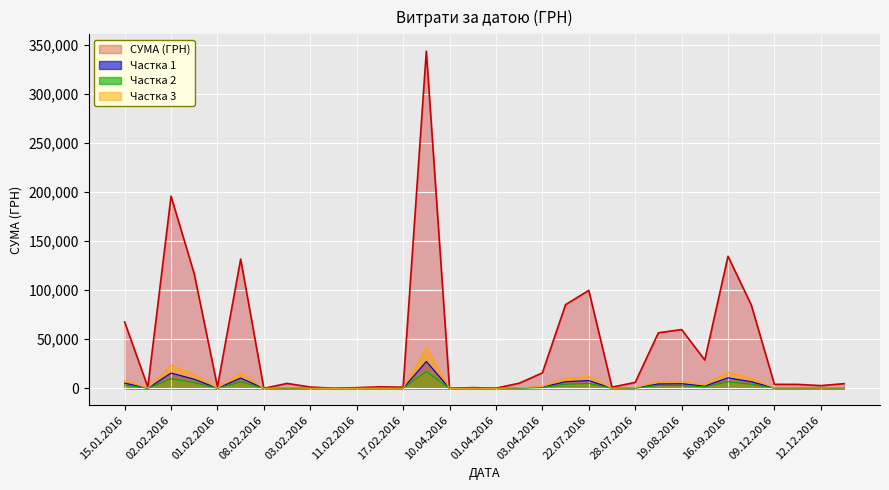

Which label corresponds to the largest value in the chart?

22.04.2016